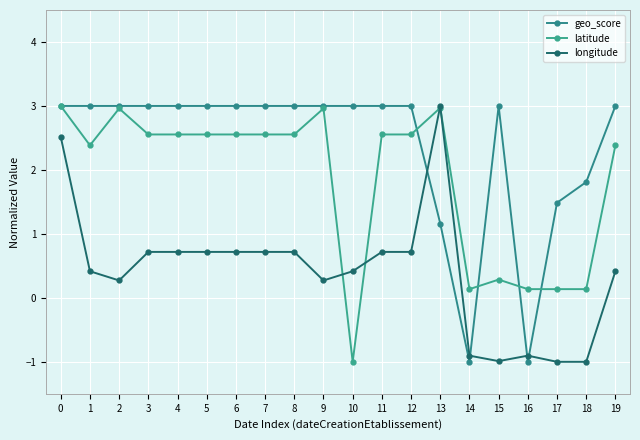

At which label is geo_score closest to 1?

13